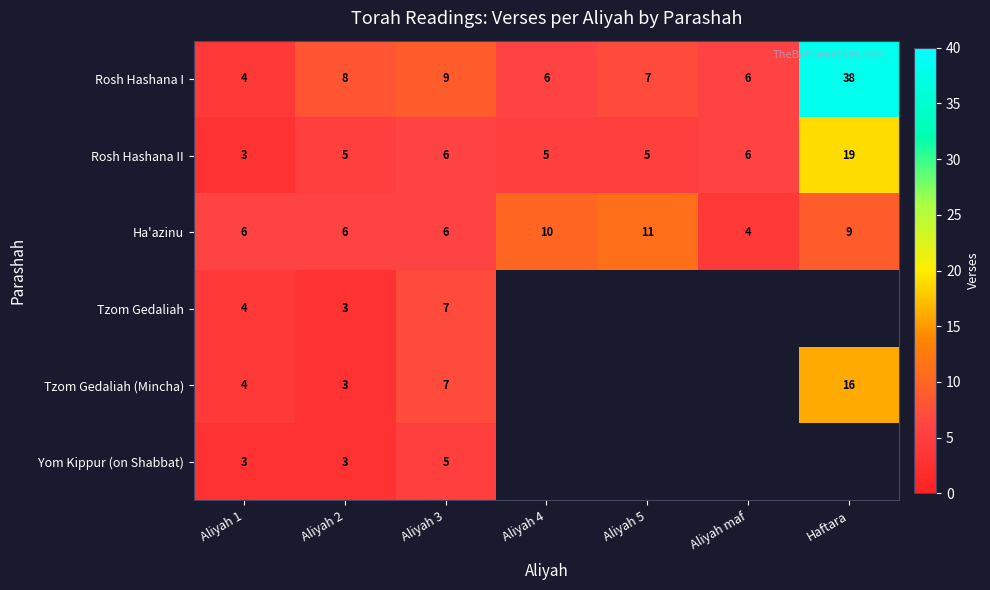

Is it true that Rosh Hashana I equals 4 at Aliyah 1?

True